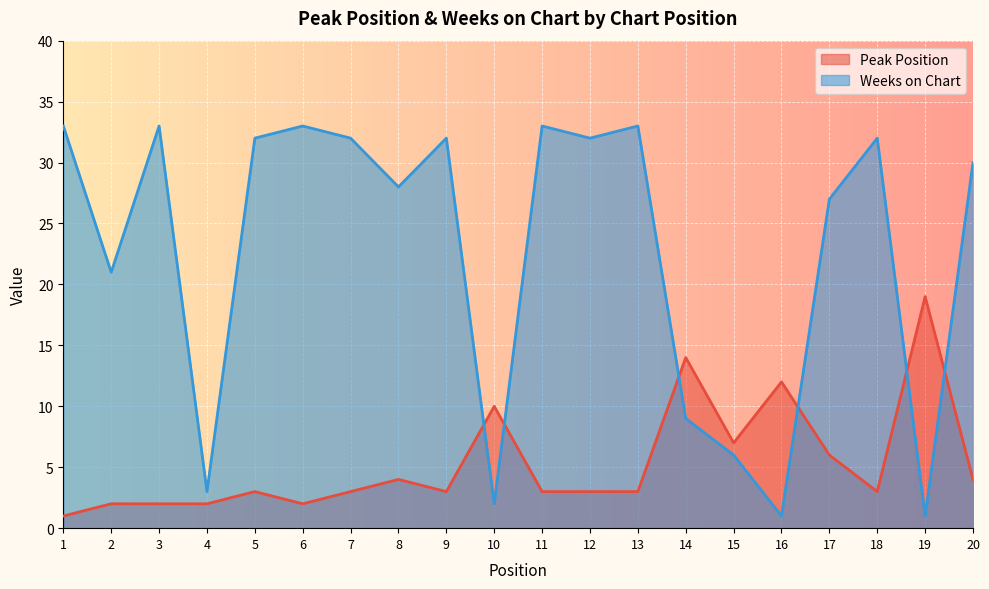

List the labels in order of Peak Position value, largest first.

19, 14, 16, 10, 15, 17, 8, 20, 5, 7, 9, 11, 12, 13, 18, 2, 3, 4, 6, 1